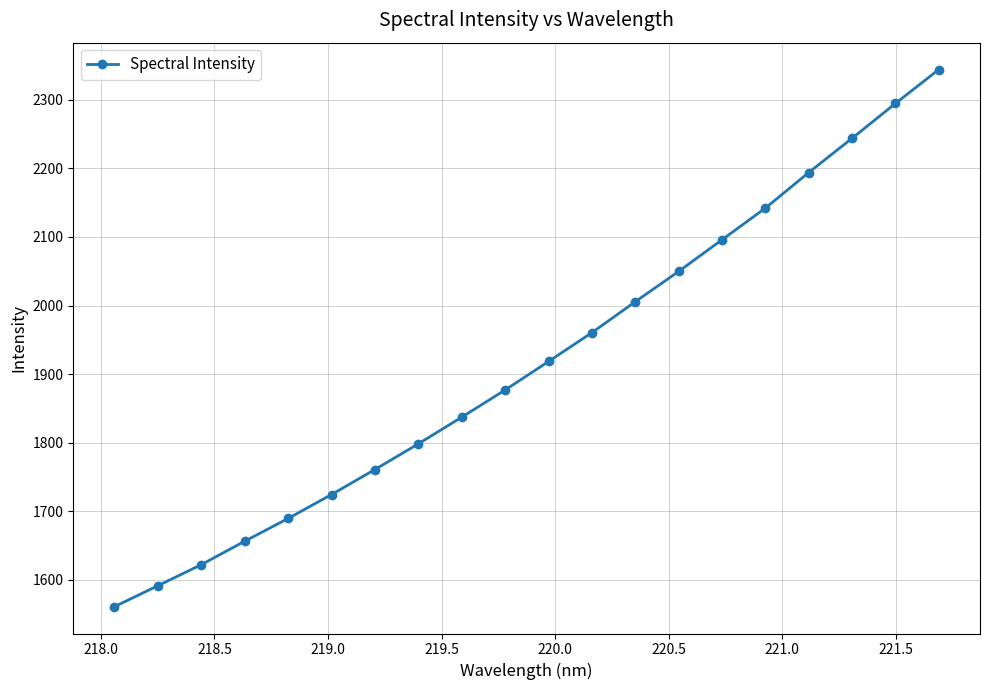

What is the greatest value displayed?

2344.0